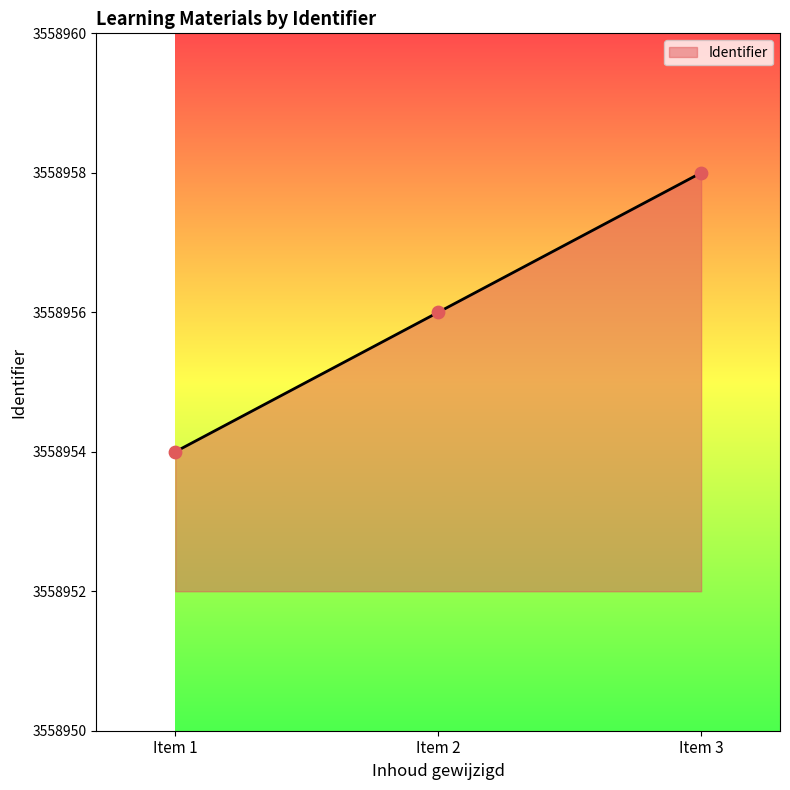

Approximately how many times larger is the value at Item 2 compared to Item 1?

1.0